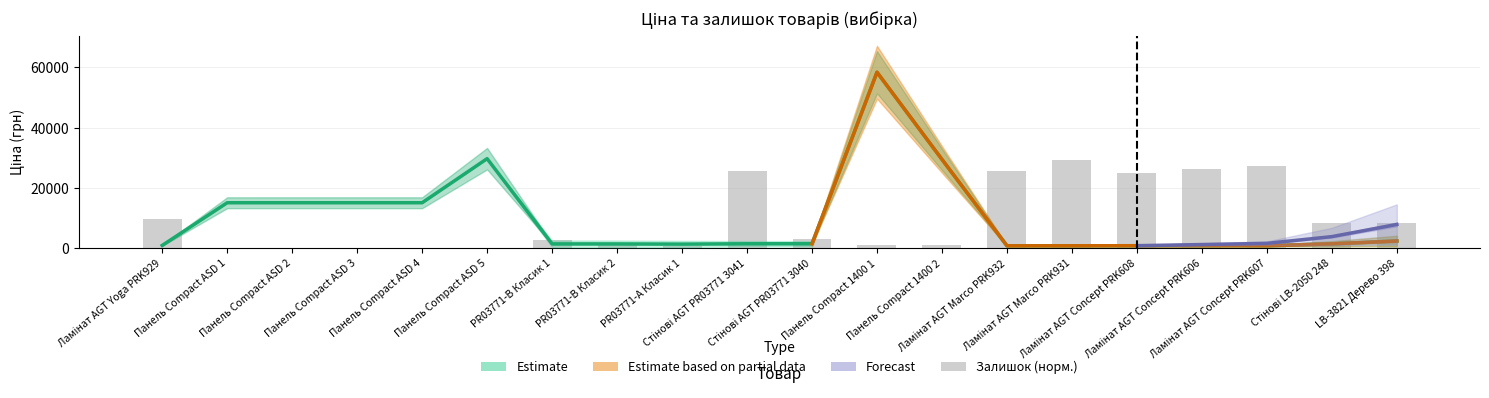

How many categories are shown in the chart?

20